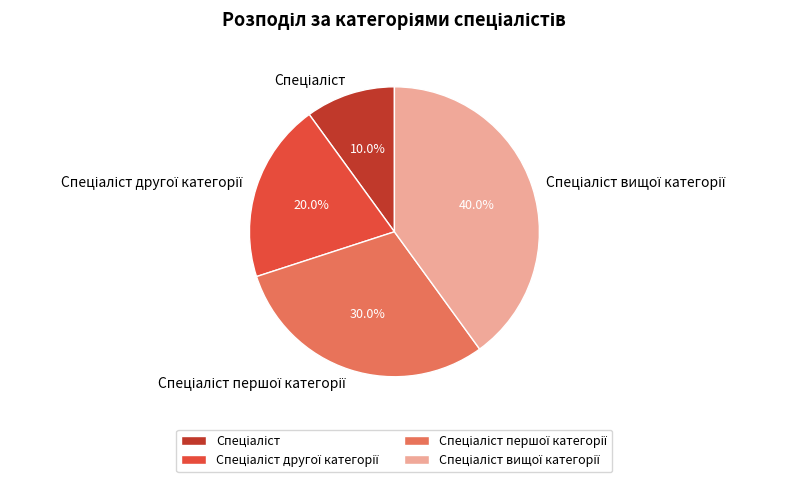

Is there any slice that represents more than half of the pie?

No